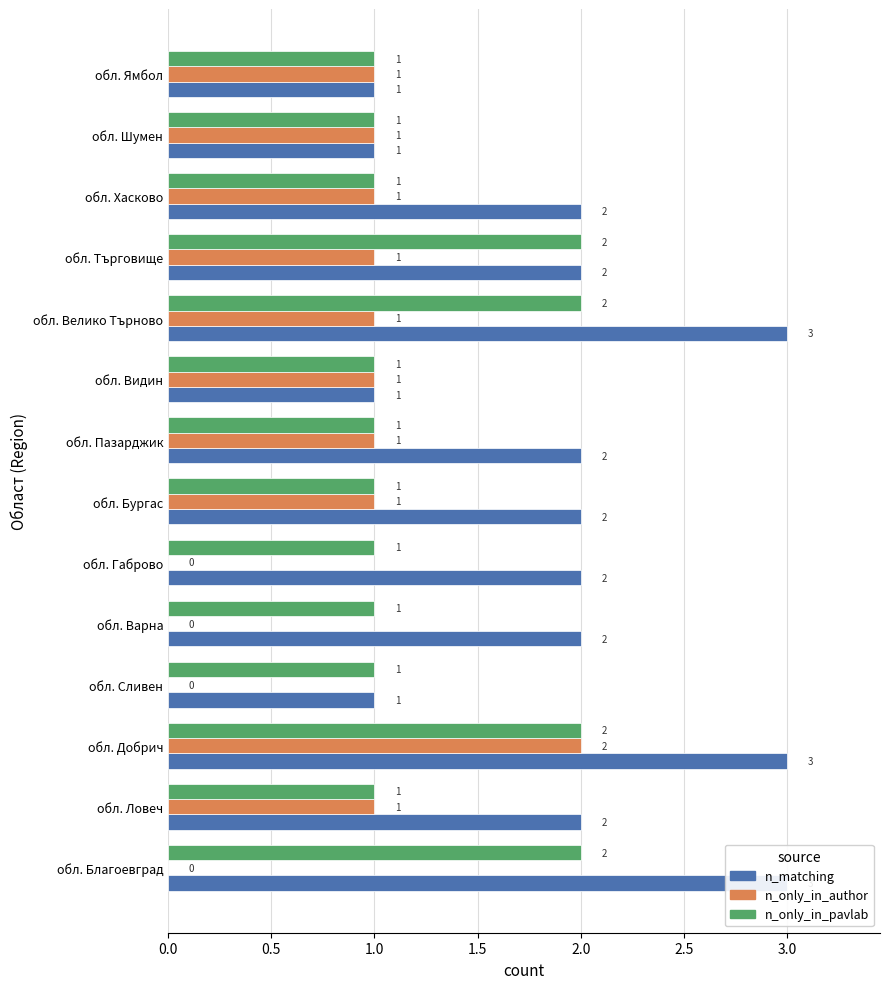

At how many categories does at least one series exceed 0?

14